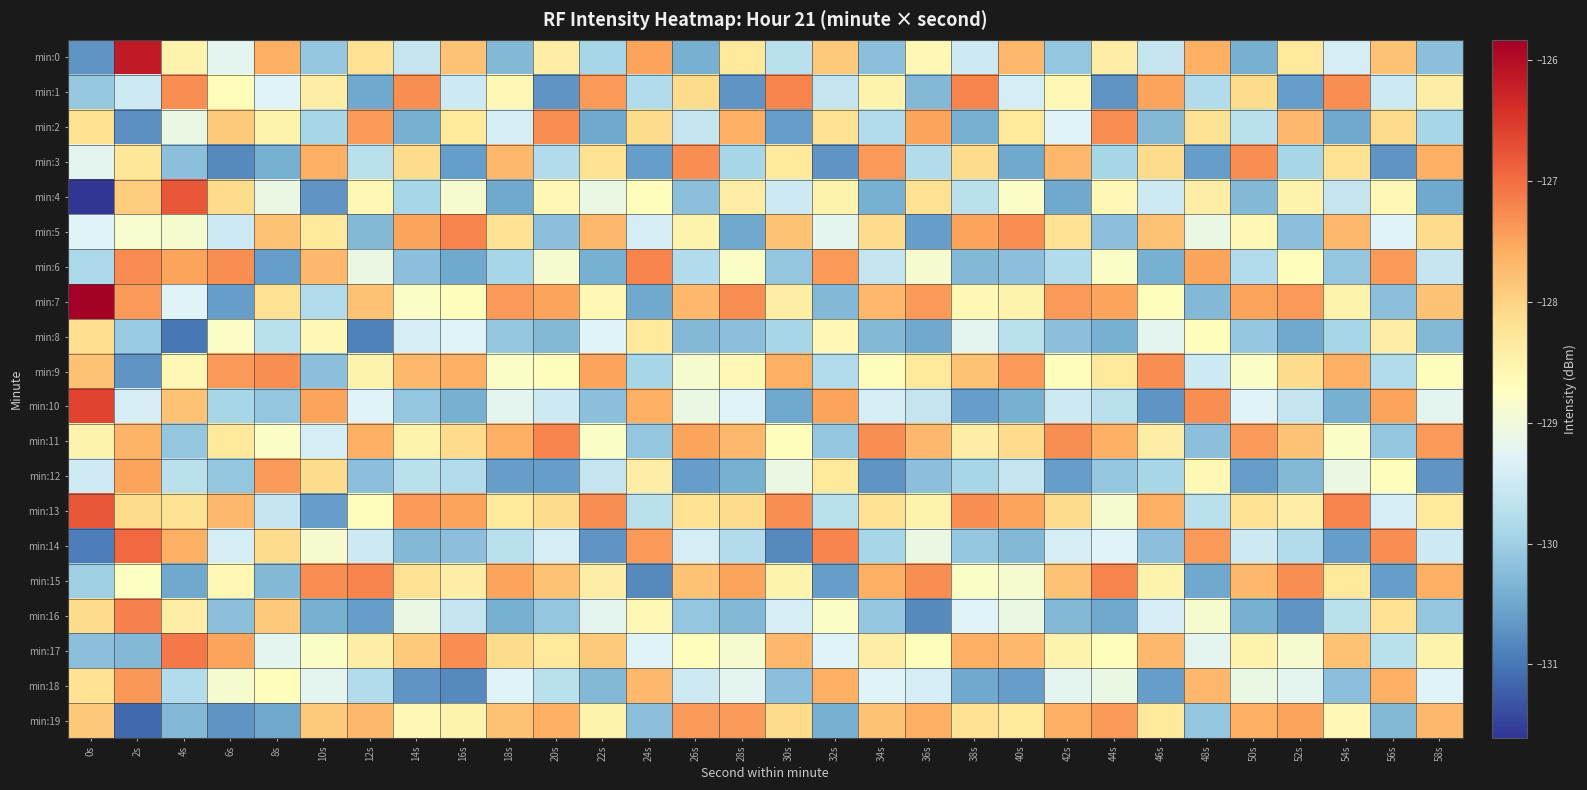

What is the spread (max minus min) of values at 58s?

3.3